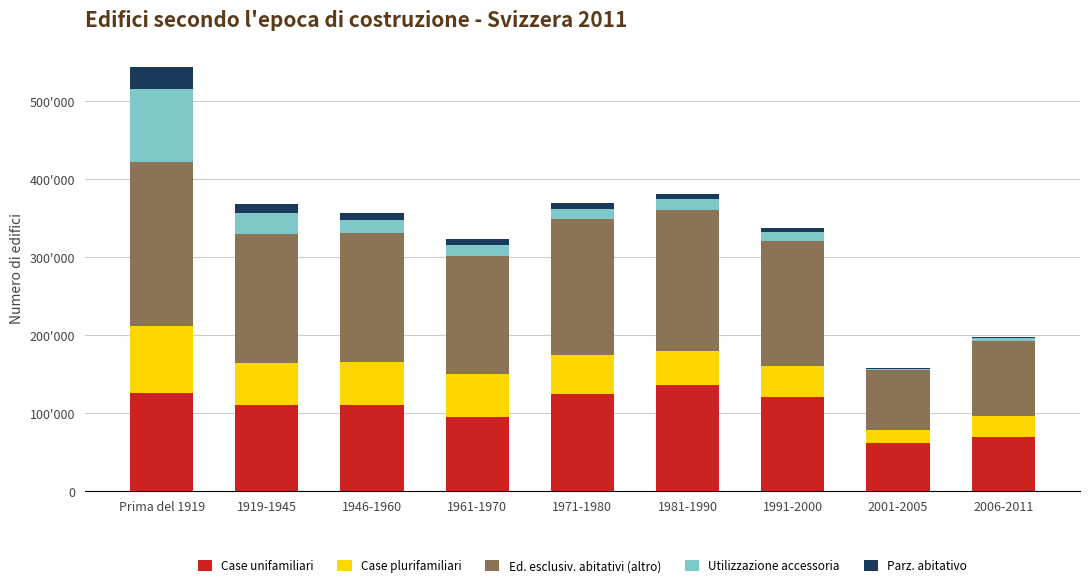

What are all the series names shown in the legend?

Case unifamiliari, Case plurifamiliari, Ed. esclusiv. abitativi (altro), Utilizzazione accessoria, Parz. abitativo